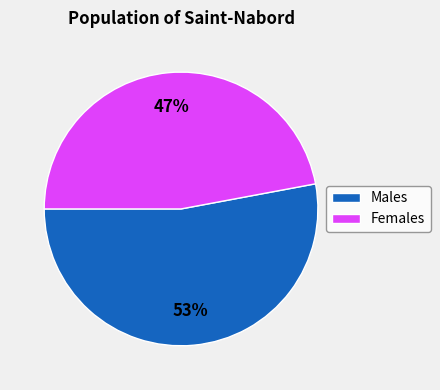

Is it true that Males is 53% of the pie?

True